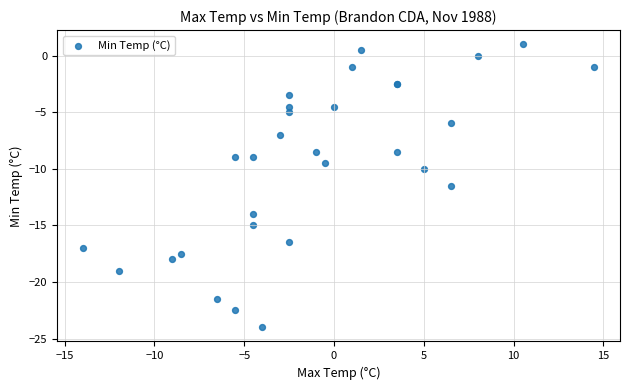

What Y value in the scatter plot is closest to -11?

-11.5